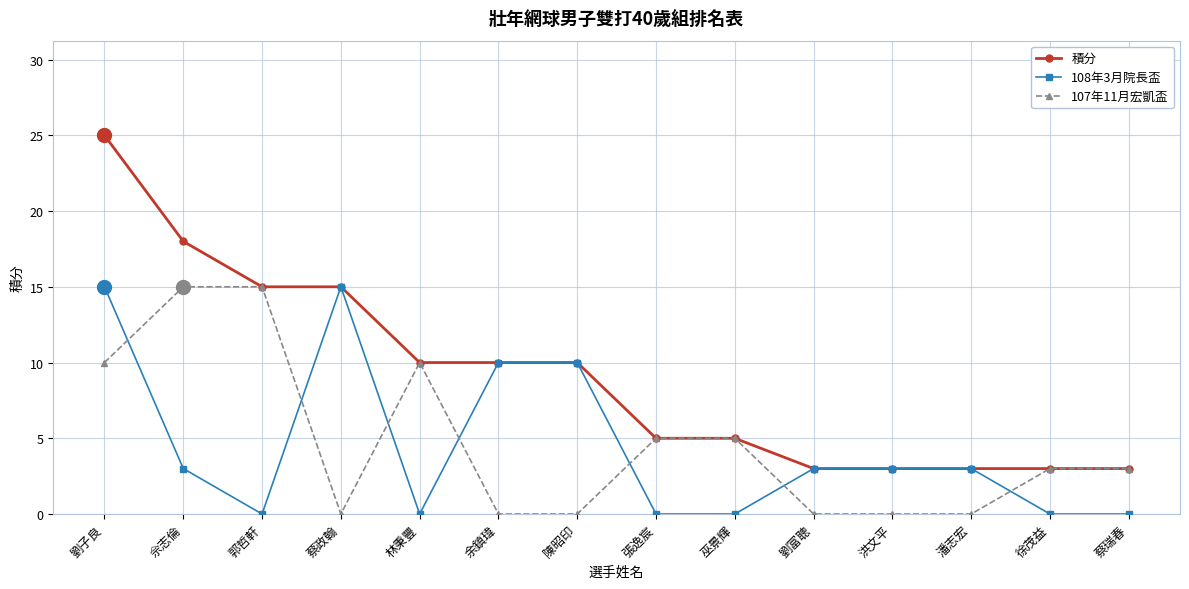

Reading left to right, list all the values displayed in this chart.

積分: 劉子良=25	佘志倫=18	郭哲軒=15	蔡政翰=15	林秉豐=10	余鎮瑋=10	陳昭印=10	張逸宸=5	巫景輝=5	劉富聰=3	洪文平=3	潘志宏=3	徐茂益=3	蔡瑞春=3
108年3月院長盃: 劉子良=15	佘志倫=3	郭哲軒=0	蔡政翰=15	林秉豐=0	余鎮瑋=10	陳昭印=10	張逸宸=0	巫景輝=0	劉富聰=3	洪文平=3	潘志宏=3	徐茂益=0	蔡瑞春=0
107年11月宏凱盃: 劉子良=10	佘志倫=15	郭哲軒=15	蔡政翰=0	林秉豐=10	余鎮瑋=0	陳昭印=0	張逸宸=5	巫景輝=5	劉富聰=0	洪文平=0	潘志宏=0	徐茂益=3	蔡瑞春=3